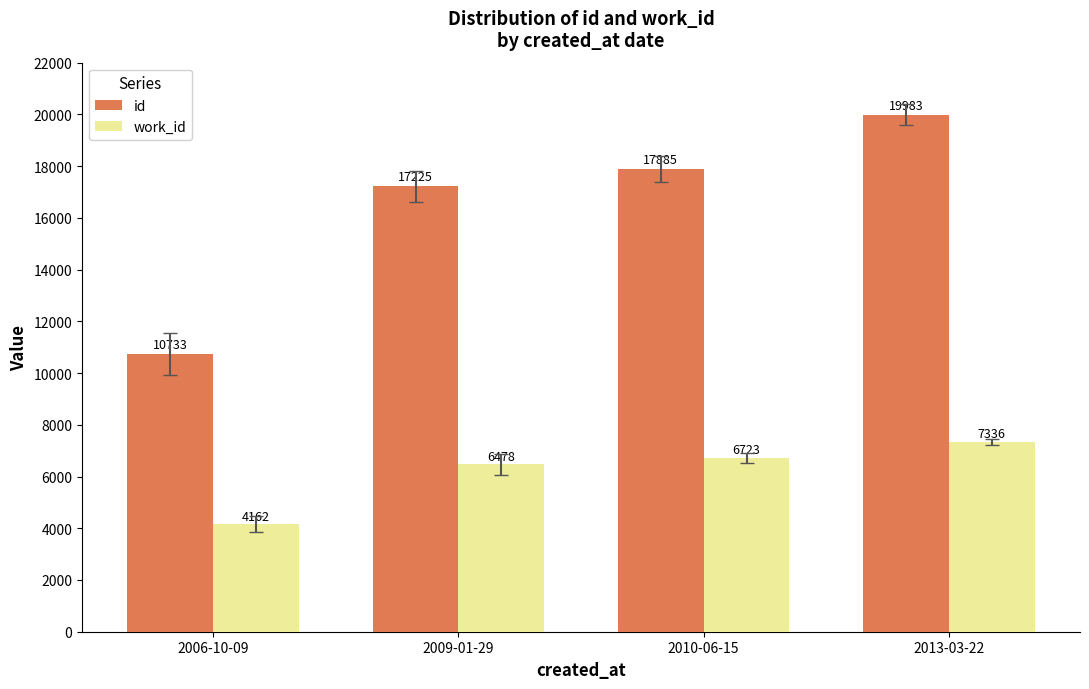

The id series shows 19983 at 2013-03-22. True or false?

True